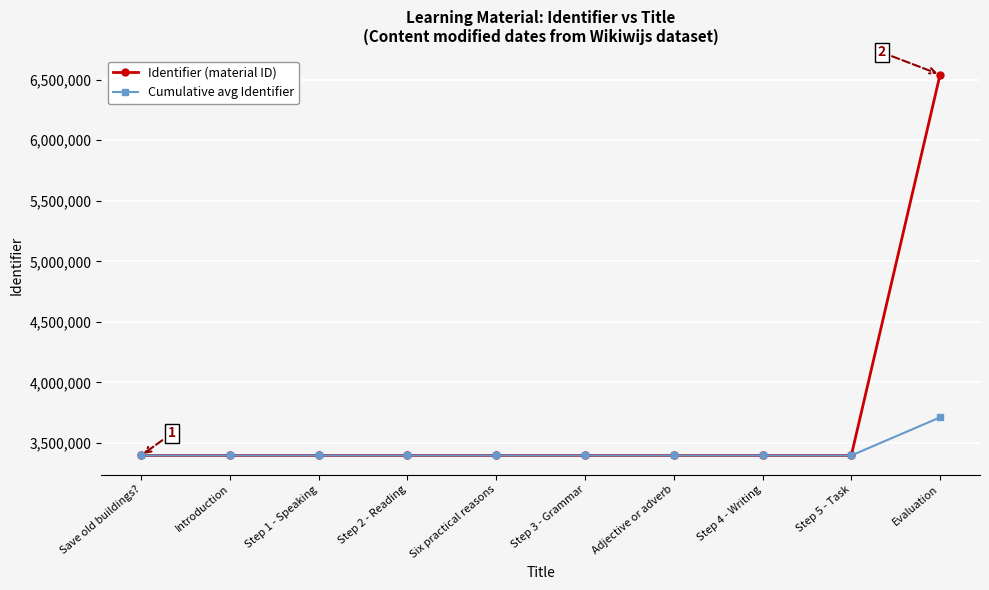

What is the minimum value shown in the chart?

3397587.0